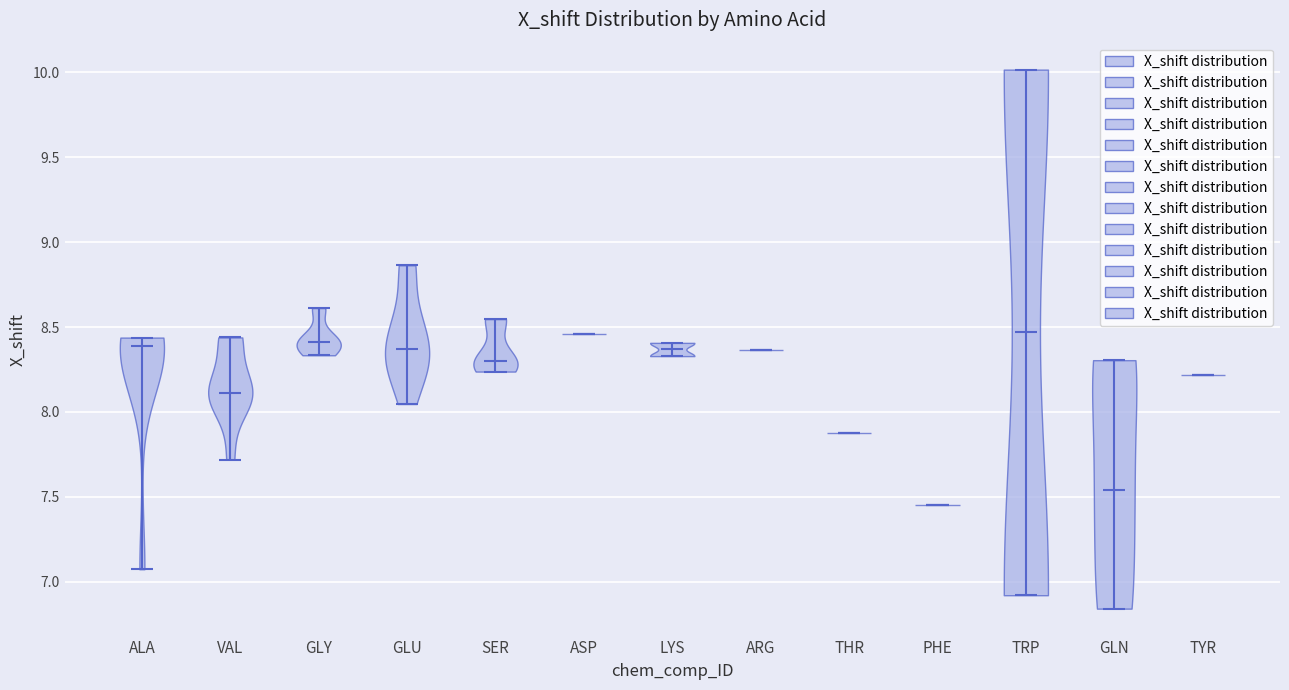

Reading left to right, read every violin against the y-axis: where its median line is, and the lowest and highest points it reaches. The values are not printed on the chart, so give them approximately, as read against the axis.

ALA: median line 8.40, lowest point 7.05, highest point 8.45
VAL: median line 8.10, lowest point 7.70, highest point 8.45
GLY: median line 8.40, lowest point 8.35, highest point 8.60
GLU: median line 8.35, lowest point 8.05, highest point 8.85
SER: median line 8.30, lowest point 8.25, highest point 8.55
ASP: median line 8.45, lowest point 8.45, highest point 8.45
LYS: median line 8.35, lowest point 8.35, highest point 8.40
ARG: median line 8.35, lowest point 8.35, highest point 8.35
THR: median line 7.90, lowest point 7.90, highest point 7.90
PHE: median line 7.45, lowest point 7.45, highest point 7.45
TRP: median line 8.45, lowest point 6.90, highest point 10.00
GLN: median line 7.55, lowest point 6.85, highest point 8.30
TYR: median line 8.20, lowest point 8.20, highest point 8.20